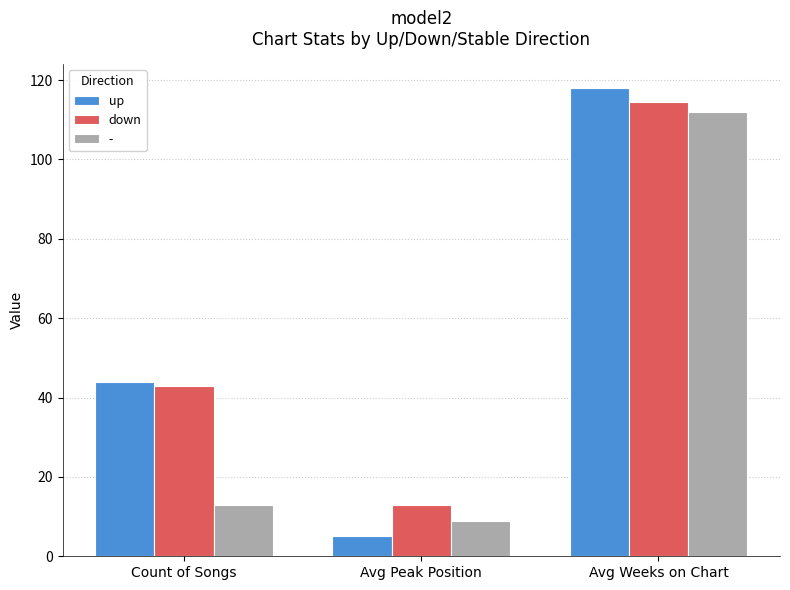

Which series has the largest total across all categories?

down